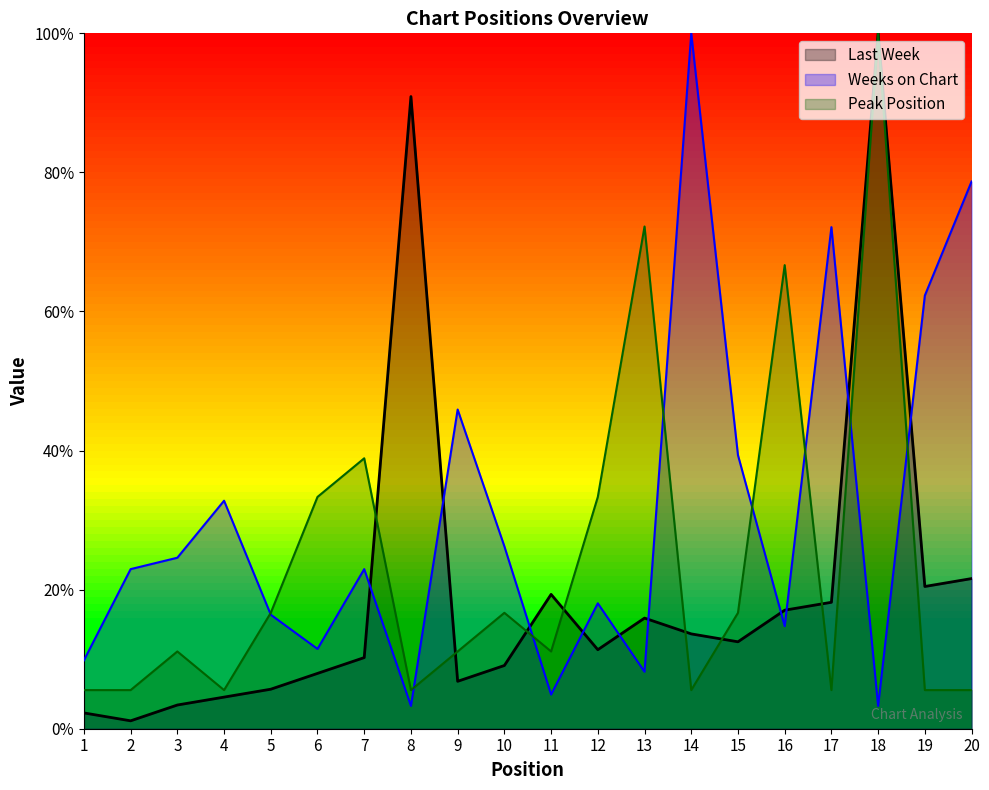

In Last Week, how many points are higher than both neighbors (excluding endpoints)?

4